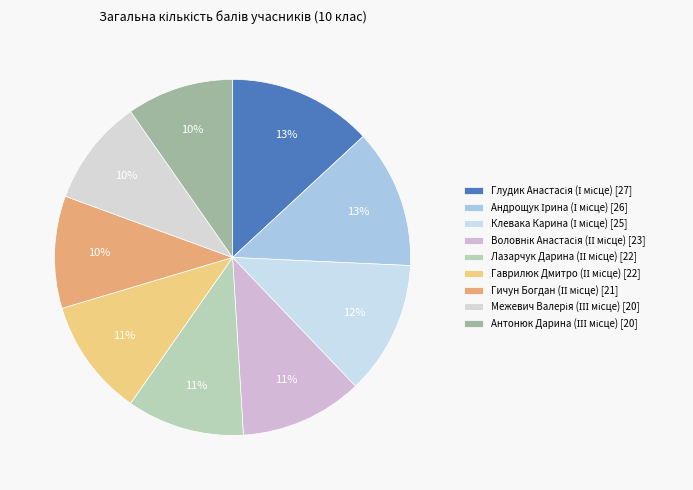

To the nearest percent, what is the difference between the Межевич Валерія (ІІІ місце) [20] and Воловнік Анастасія (ІІ місце) [23] slice percentages?

1%